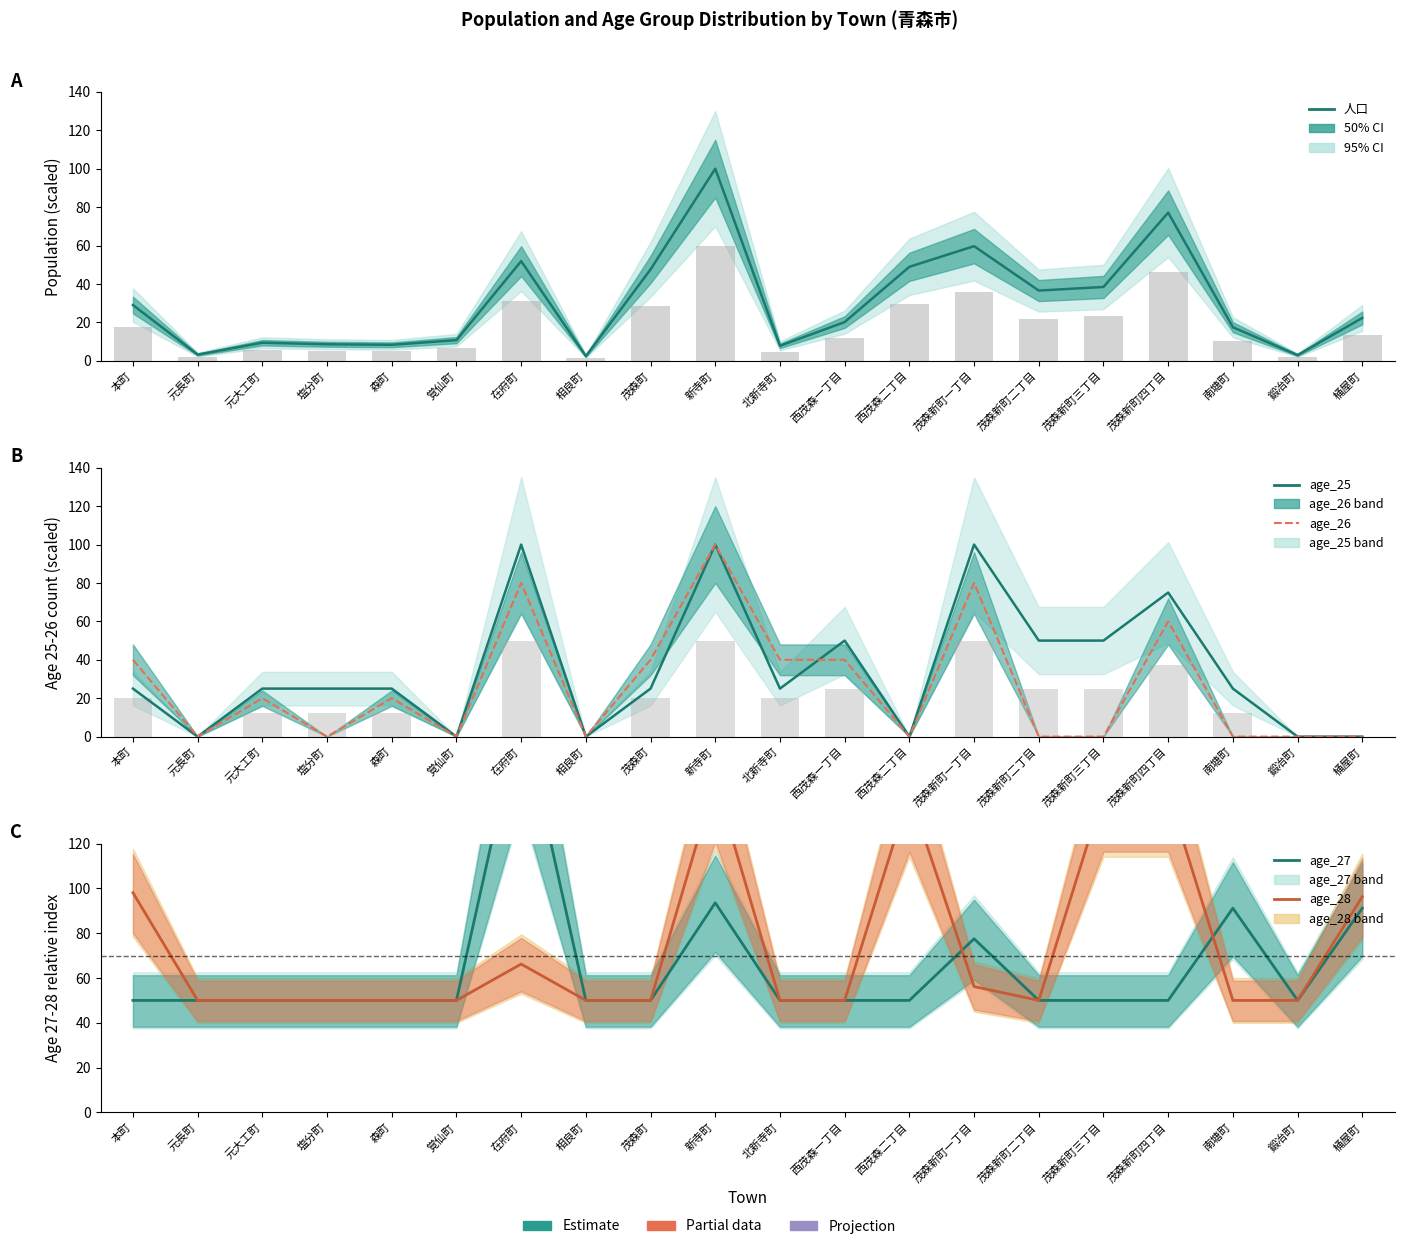

Read the age_28 value at 西茂森二丁目.

142.6